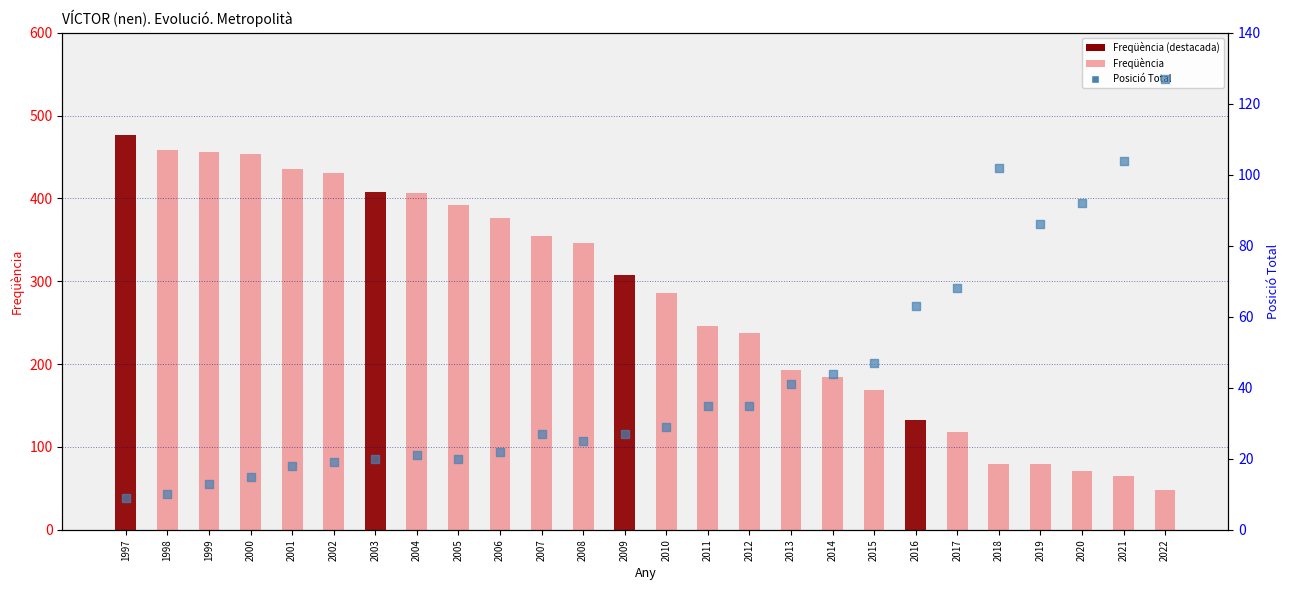

Which series has the widest spread of Y values?

Freqüència